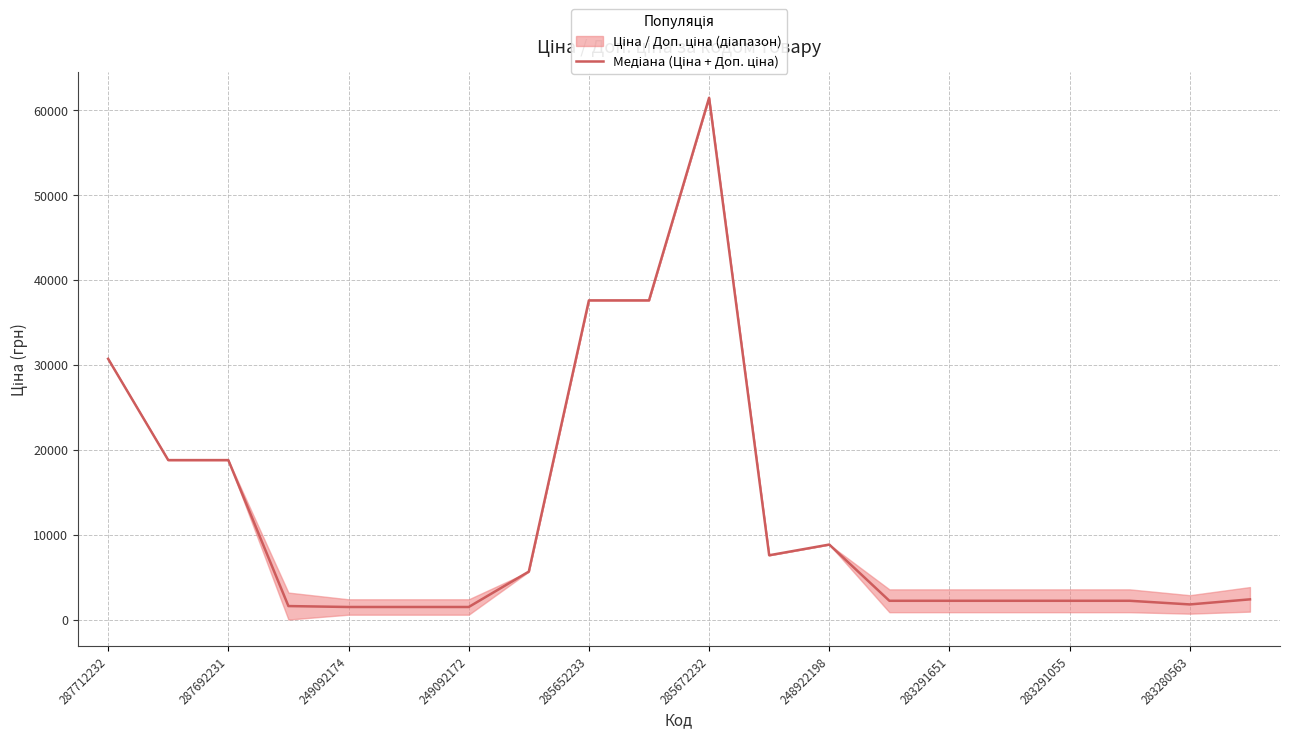

Between 285672232 and 285652233, which is larger?

285672232